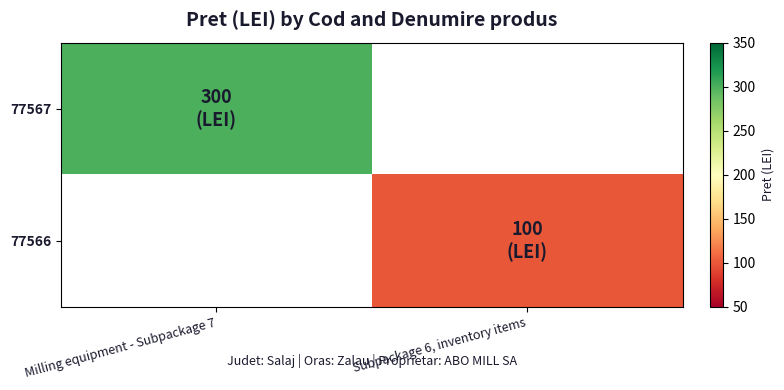

Reading left to right, transcribe all the data shown in this chart.

77567: Milling equipment - Subpackage 7=300	Subpackage 6, inventory items=0
77566: Milling equipment - Subpackage 7=0	Subpackage 6, inventory items=100